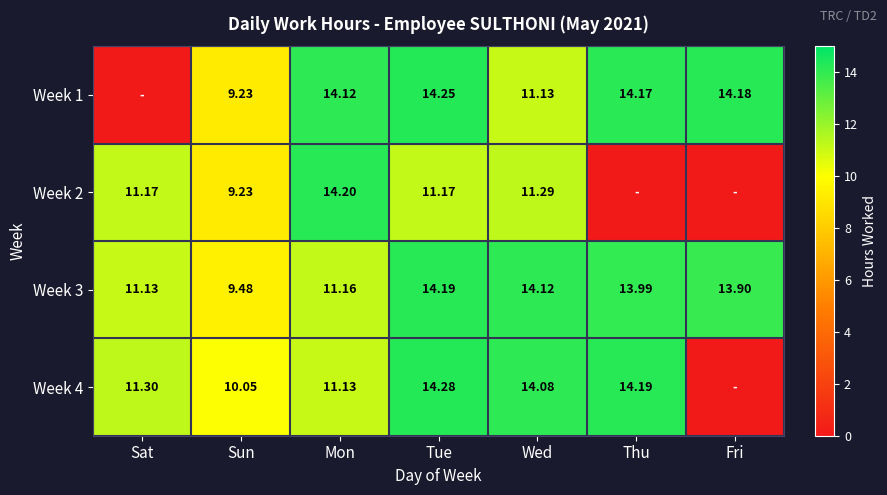

Is the value of Week 4 at Wed greater than the value of Week 3 at Tue?

No